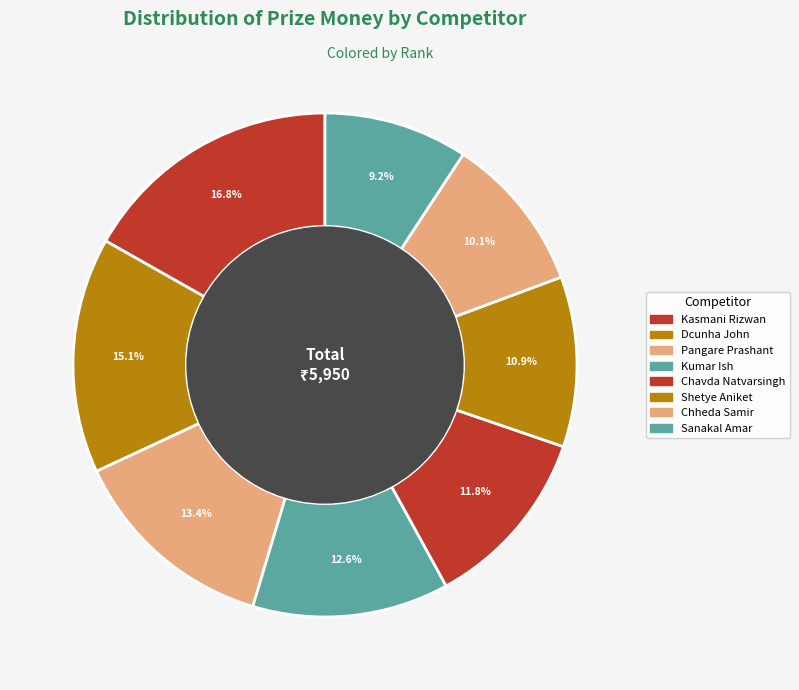

Count the number of slices in the pie.

8